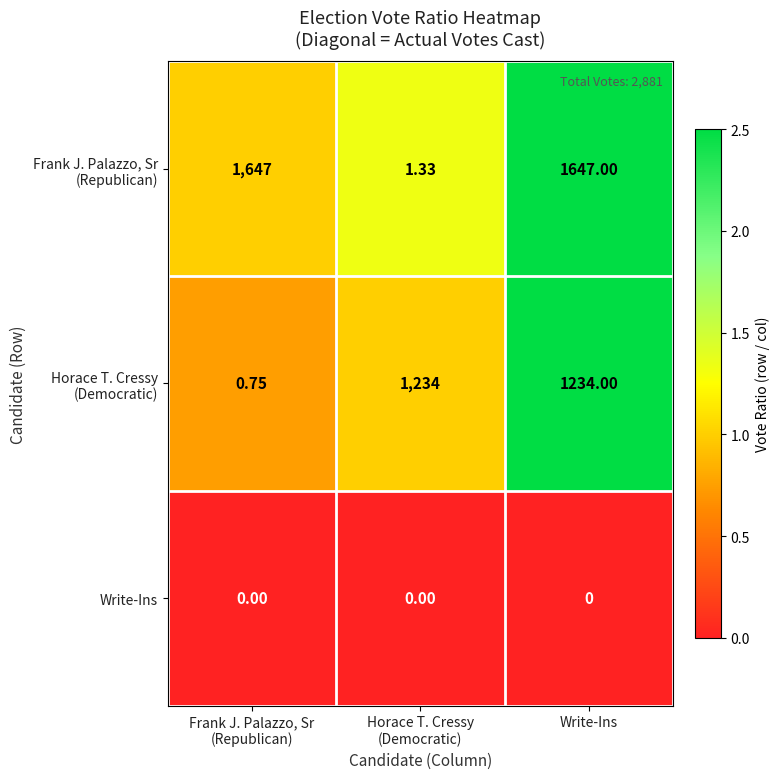

At which category is the sum across all series the highest?

Write-Ins